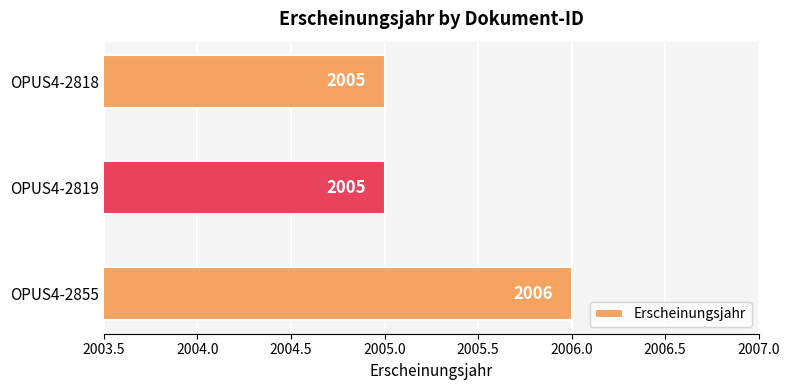

Does the chart contain any negative values?

No